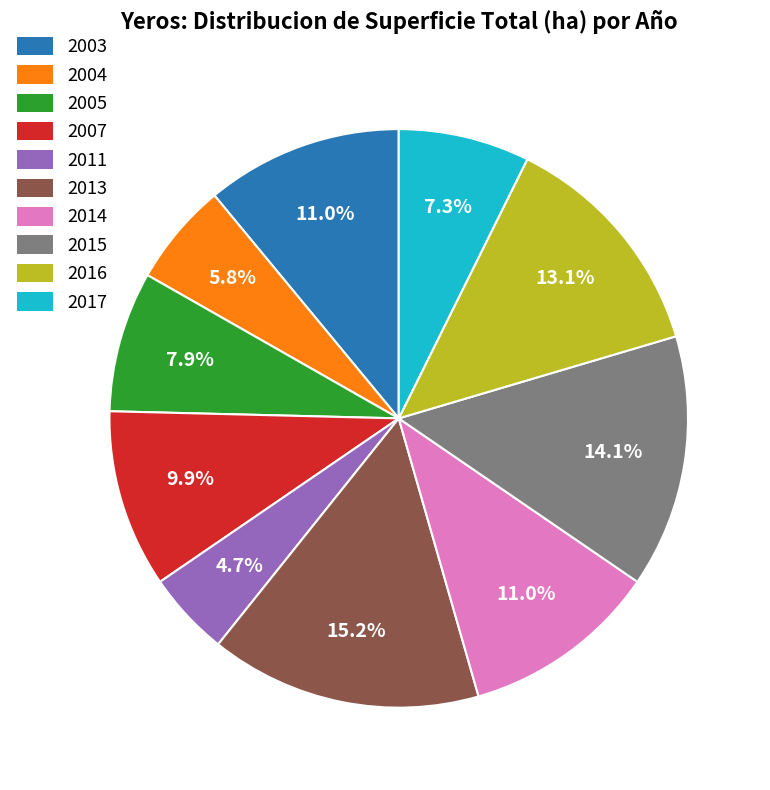

The 2003 slice represents 11% of the pie. True or false?

True